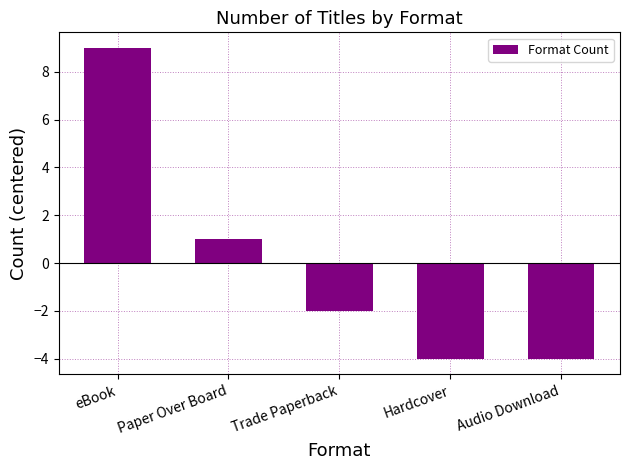

Are the bars grouped side by side (vs. stacked)?

No